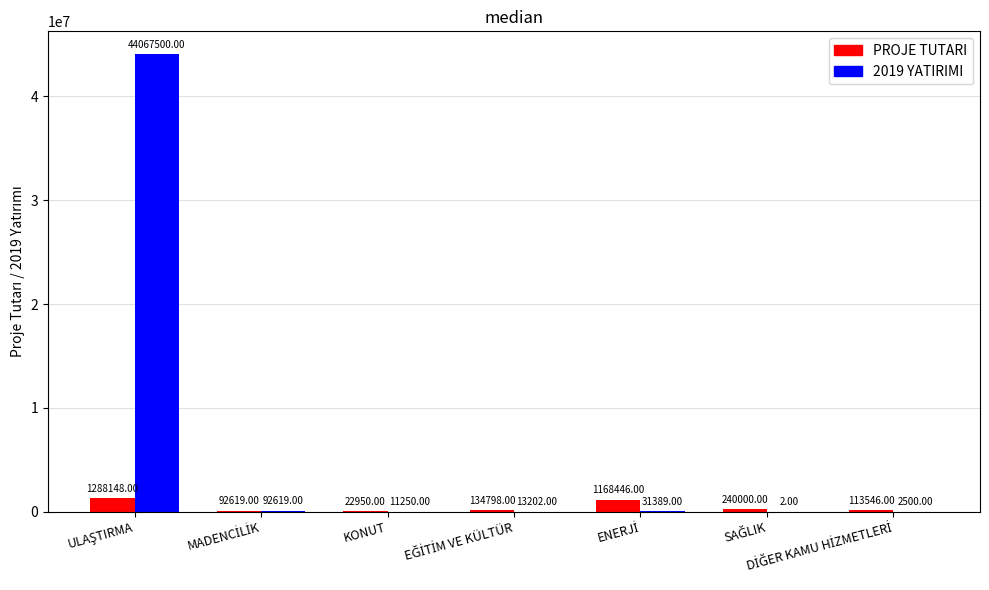

Reading right to left, transcribe all the data shown in this chart.

PROJE TUTARI: 113546	240000	1168446	134798	22950	92619	1288148
2019 YATIRIMI: 2500	2	31389	13202	11250	92619	44067500